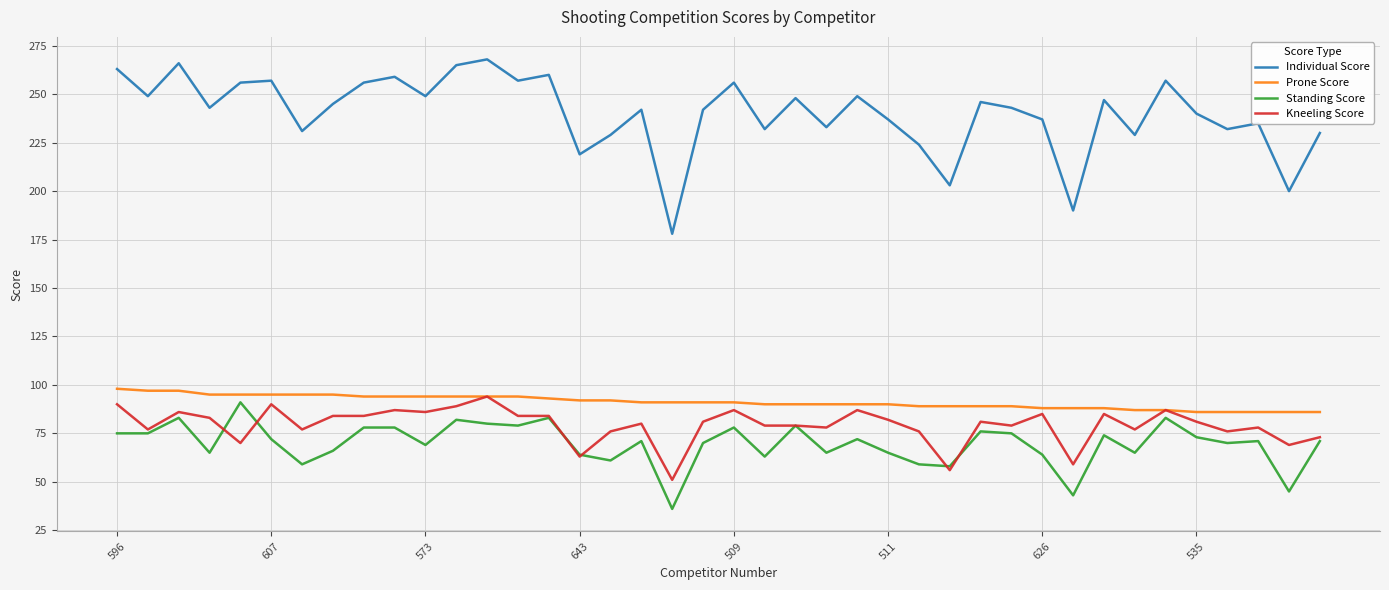

Which series has the largest total across all categories?

Individual Score